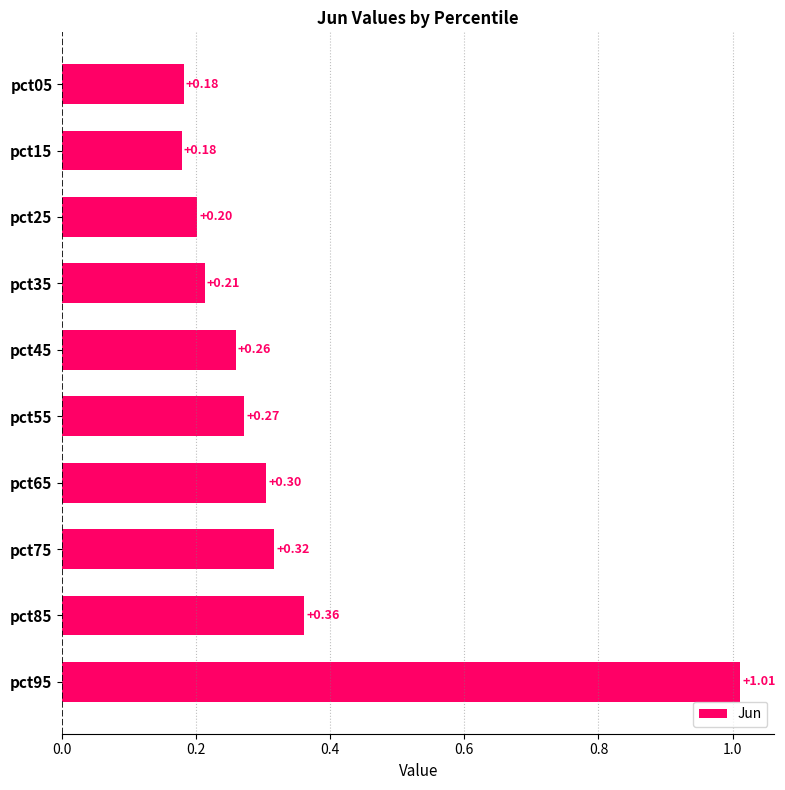

What is the difference between the maximum and minimum values?

0.8